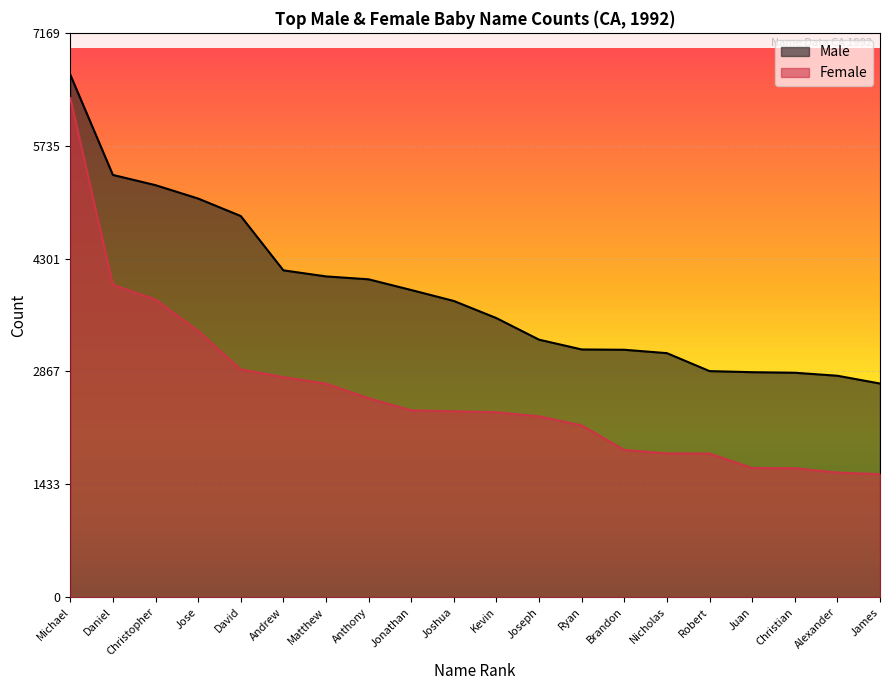

The Male series shows 7103 at Anthony. True or false?

False